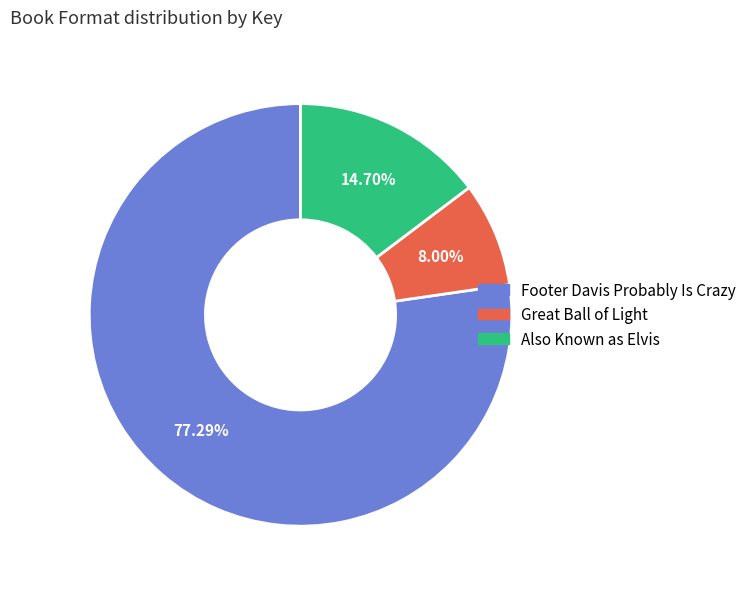

How many segments does this pie chart have?

3